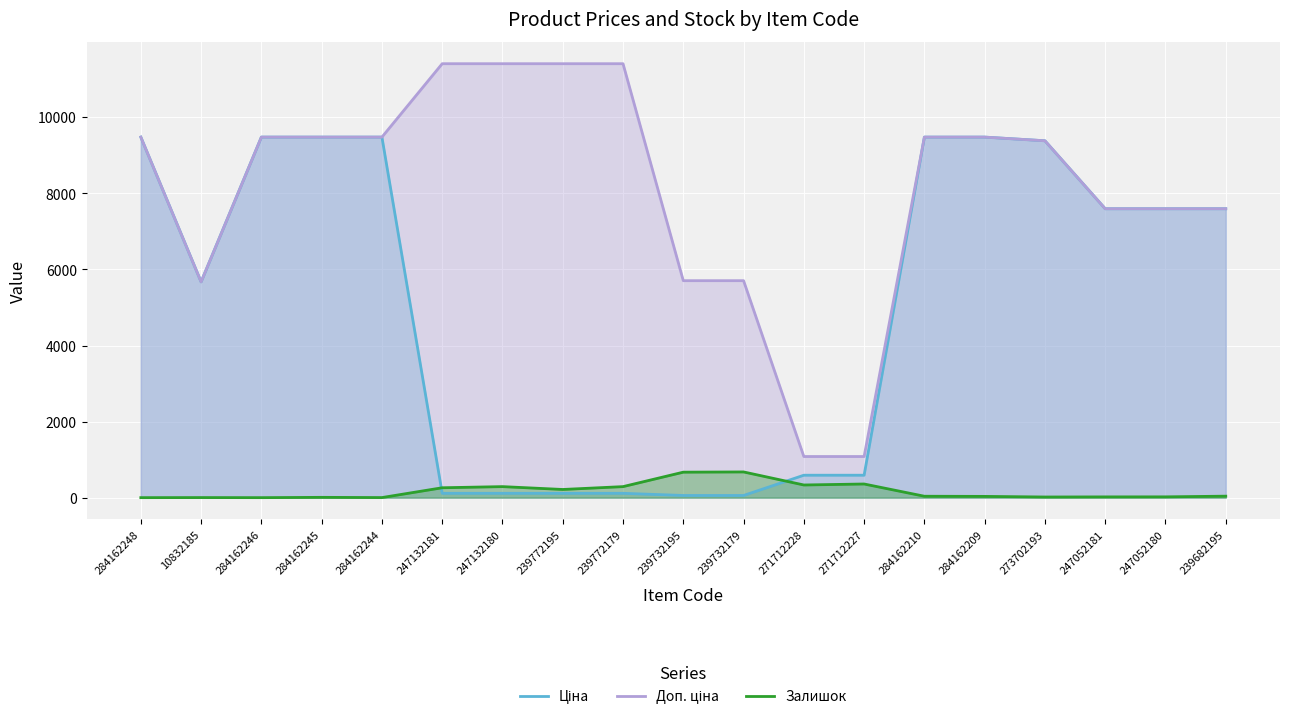

Reading right to left, extract all data points from this chart.

Ціна: 239682195=7596.5	247052180=7596.5	247052181=7596.5	273702193=9384.0	284162209=9480.1	284162210=9480.1	271712227=589.9	271712228=589.9	239732179=57.0	239732195=57.0	239772179=114.1	239772195=114.1	247132180=114.1	247132181=114.1	284162244=9480.1	284162245=9480.1	284162246=9480.1	10832185=5673.8	284162248=9480.1
Доп. ціна: 239682195=7596.5	247052180=7596.5	247052181=7596.5	273702193=9384.0	284162209=9480.1	284162210=9480.1	271712227=1081.7	271712228=1081.7	239732179=5705.0	239732195=5705.0	239772179=11410.0	239772195=11410.0	247132180=11410.0	247132181=11410.0	284162244=9480.1	284162245=9480.1	284162246=9480.1	10832185=5673.8	284162248=9480.1
Залишок: 239682195=39.0	247052180=21.0	247052181=20.0	273702193=17.0	284162209=33.0	284162210=37.0	271712227=359.0	271712228=333.0	239732179=676.0	239732195=670.0	239772179=290.0	239772195=215.0	247132180=290.0	247132181=260.0	284162244=2.0	284162245=8.0	284162246=0.0	10832185=2.0	284162248=0.0